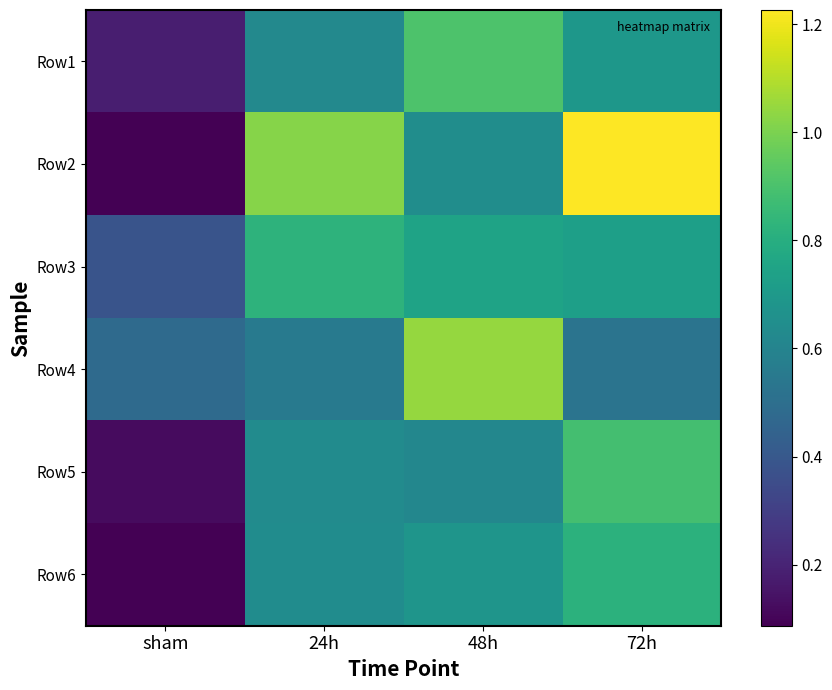

At 48h, list the series in order from largest to smallest.

Row4, Row1, Row3, Row6, Row2, Row5